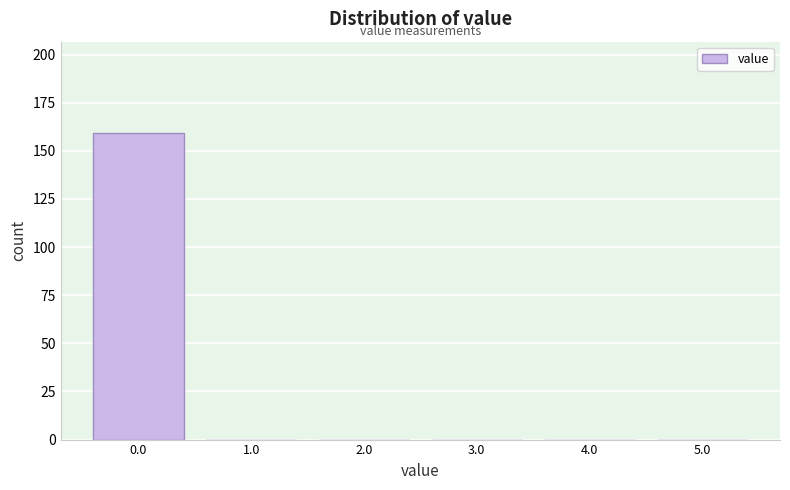

Reading left to right, extract all data points from this chart.

0.0=159	1.0=0	2.0=0	3.0=0	4.0=0	5.0=0